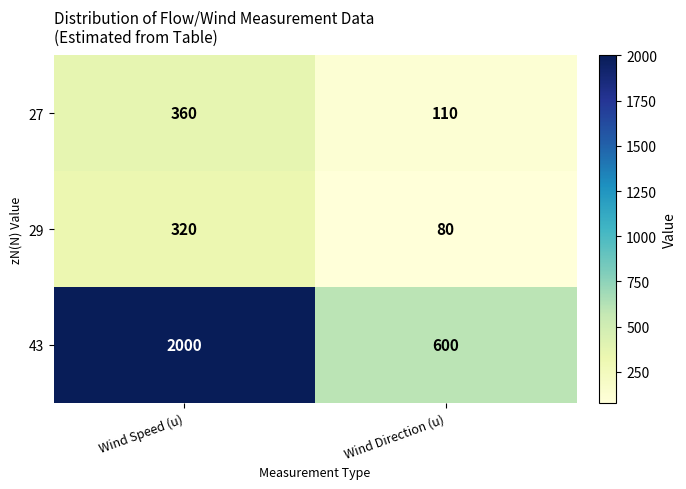

At which category is the sum across all series the highest?

Wind Speed (u)